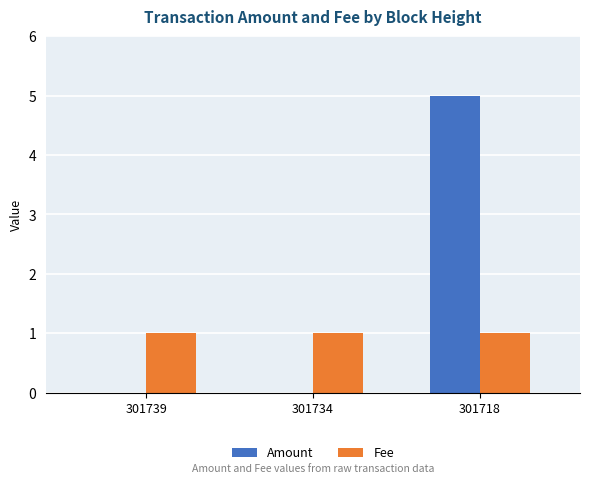

Which series has the largest total across all categories?

Amount